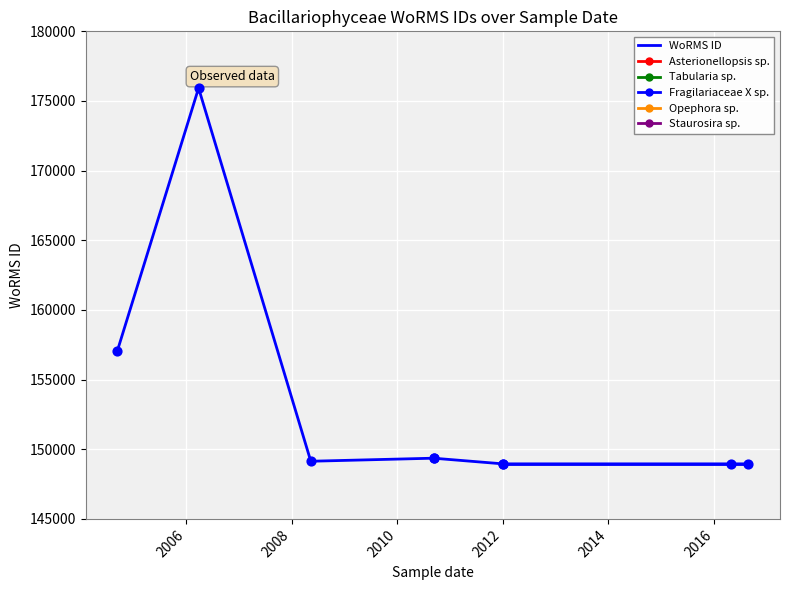

Which has a higher value, 2016-04-29 or 2012-01-01?

2016-04-29